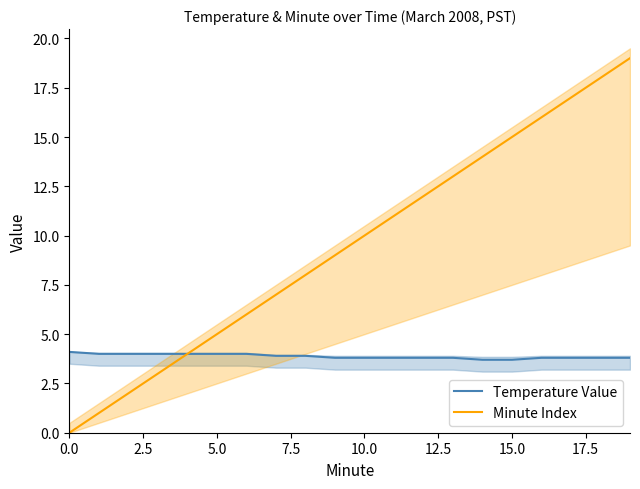

What position from the right is 9?

11